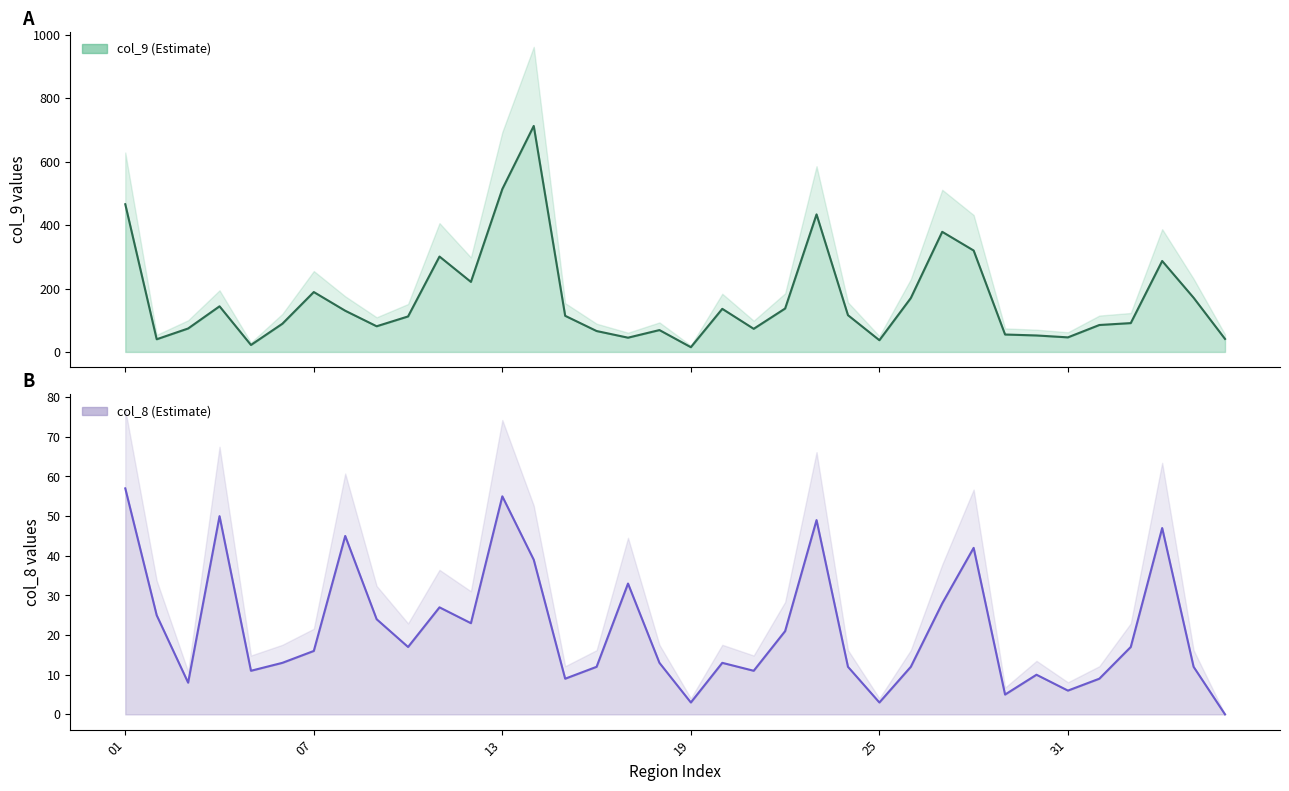

What is the total value across all series at 34?

334